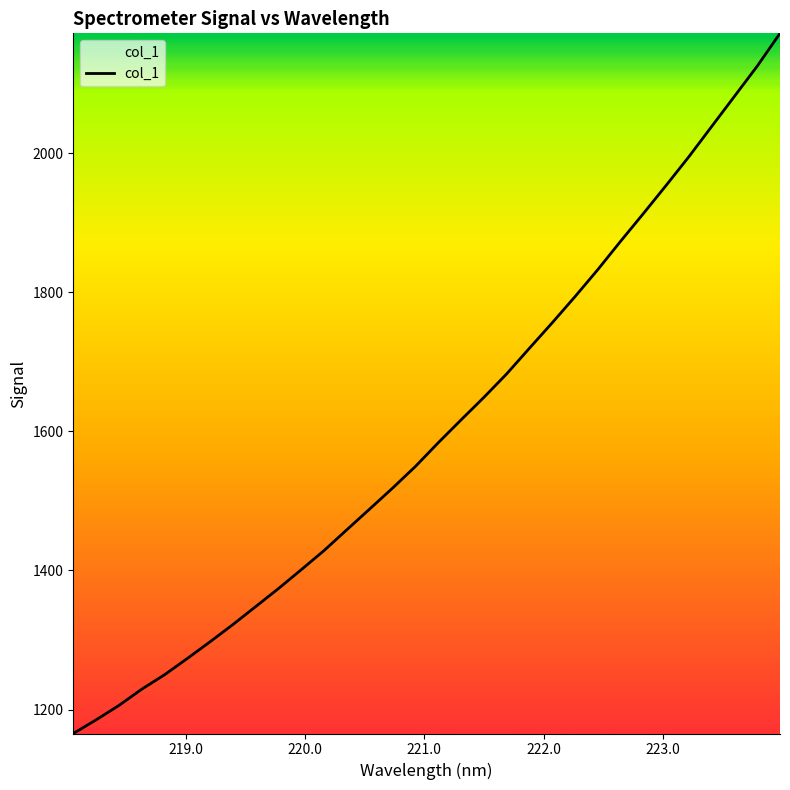

What is the smallest value displayed?

1165.6